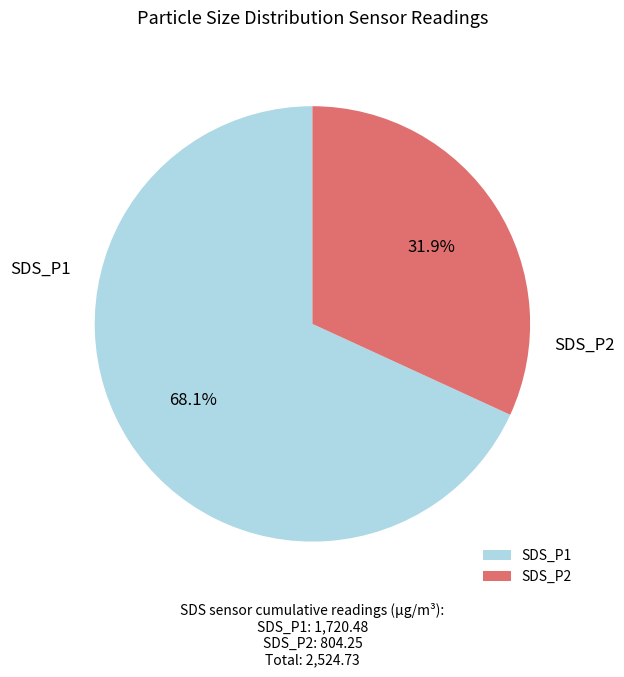

Which category has the smallest portion of the pie?

SDS_P2